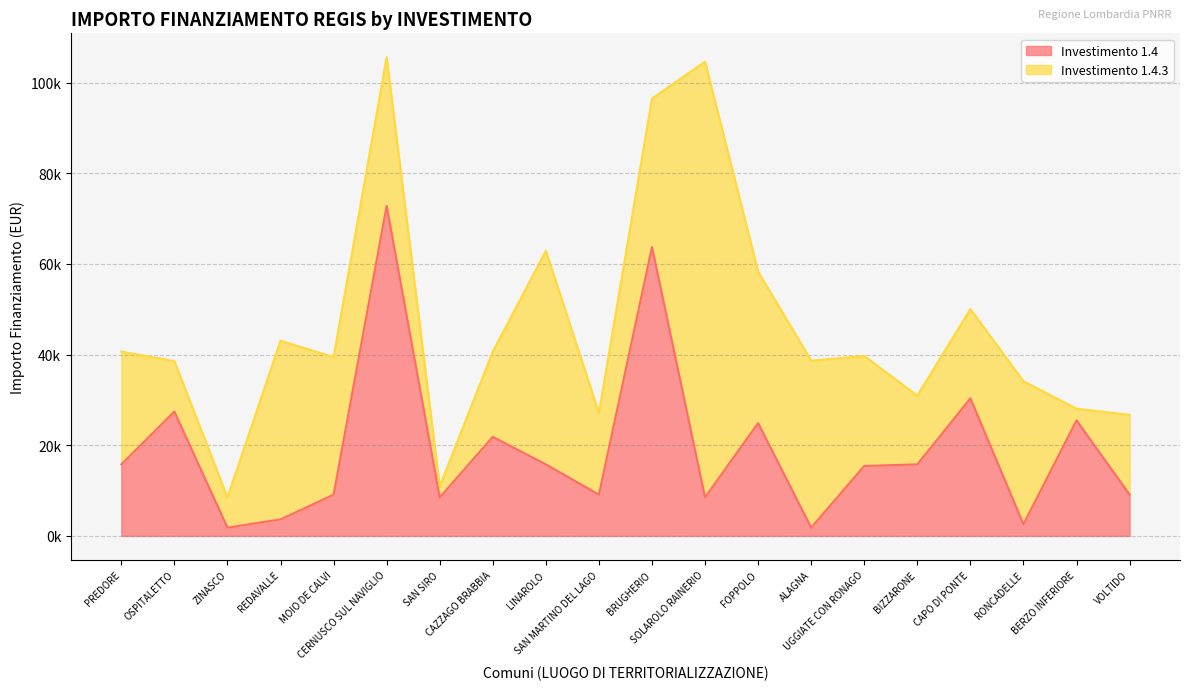

What is the sum of all values?

383520